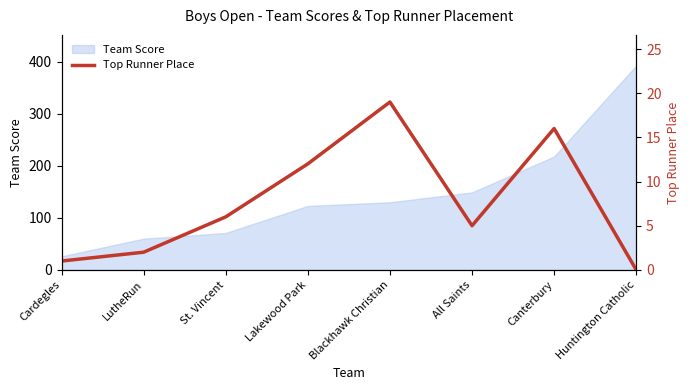

Which has a higher value, Cardegles or LutheRun?

LutheRun